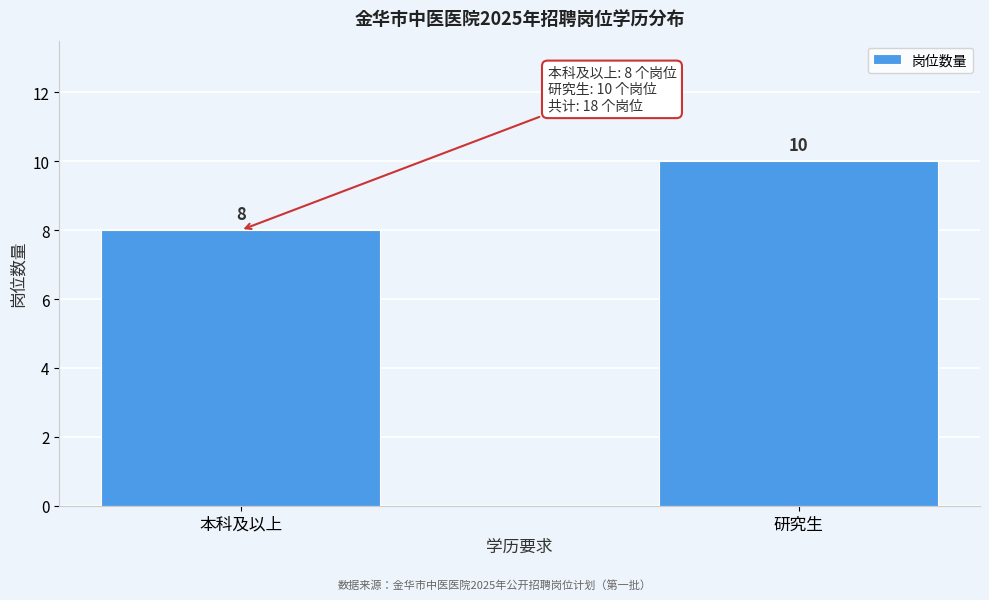

Reading left to right, list all the values displayed in this chart.

8	10